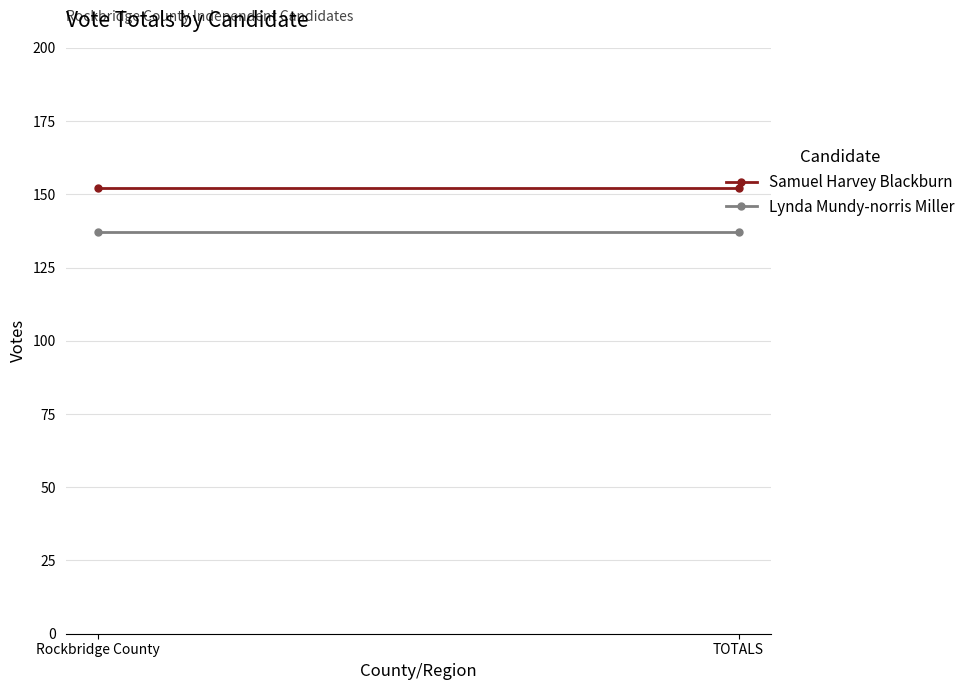

Reading right to left, list all the values displayed in this chart.

Samuel Harvey Blackburn: TOTALS=152	Rockbridge County=152
Lynda Mundy-norris Miller: TOTALS=137	Rockbridge County=137